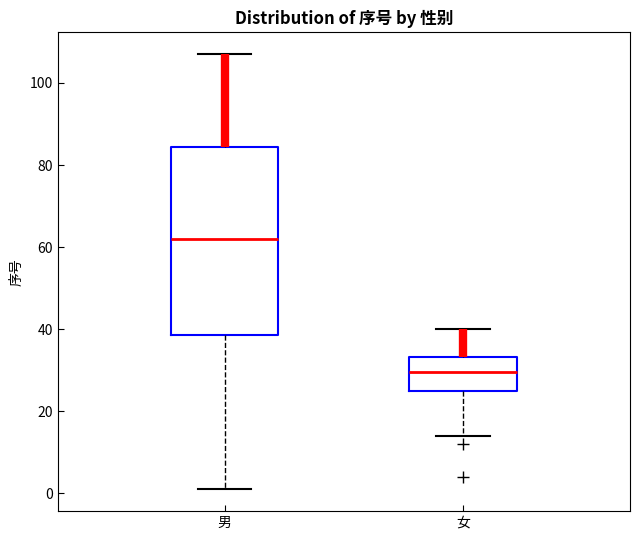

Reading left to right, read every box against the y-axis: the position of its median line, the range the box covers, and the ends of its whiskers. The values are not printed on the chart, so give them approximately, as read against the axis.

男: median 62, box 38 to 84, whiskers 2 to 108
女: median 30, box 26 to 34, whiskers 14 to 40